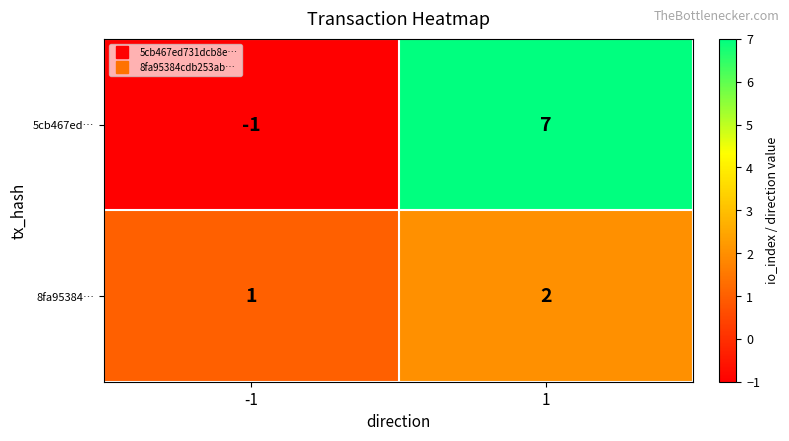

What is the spread (max minus min) of values at 1?

5